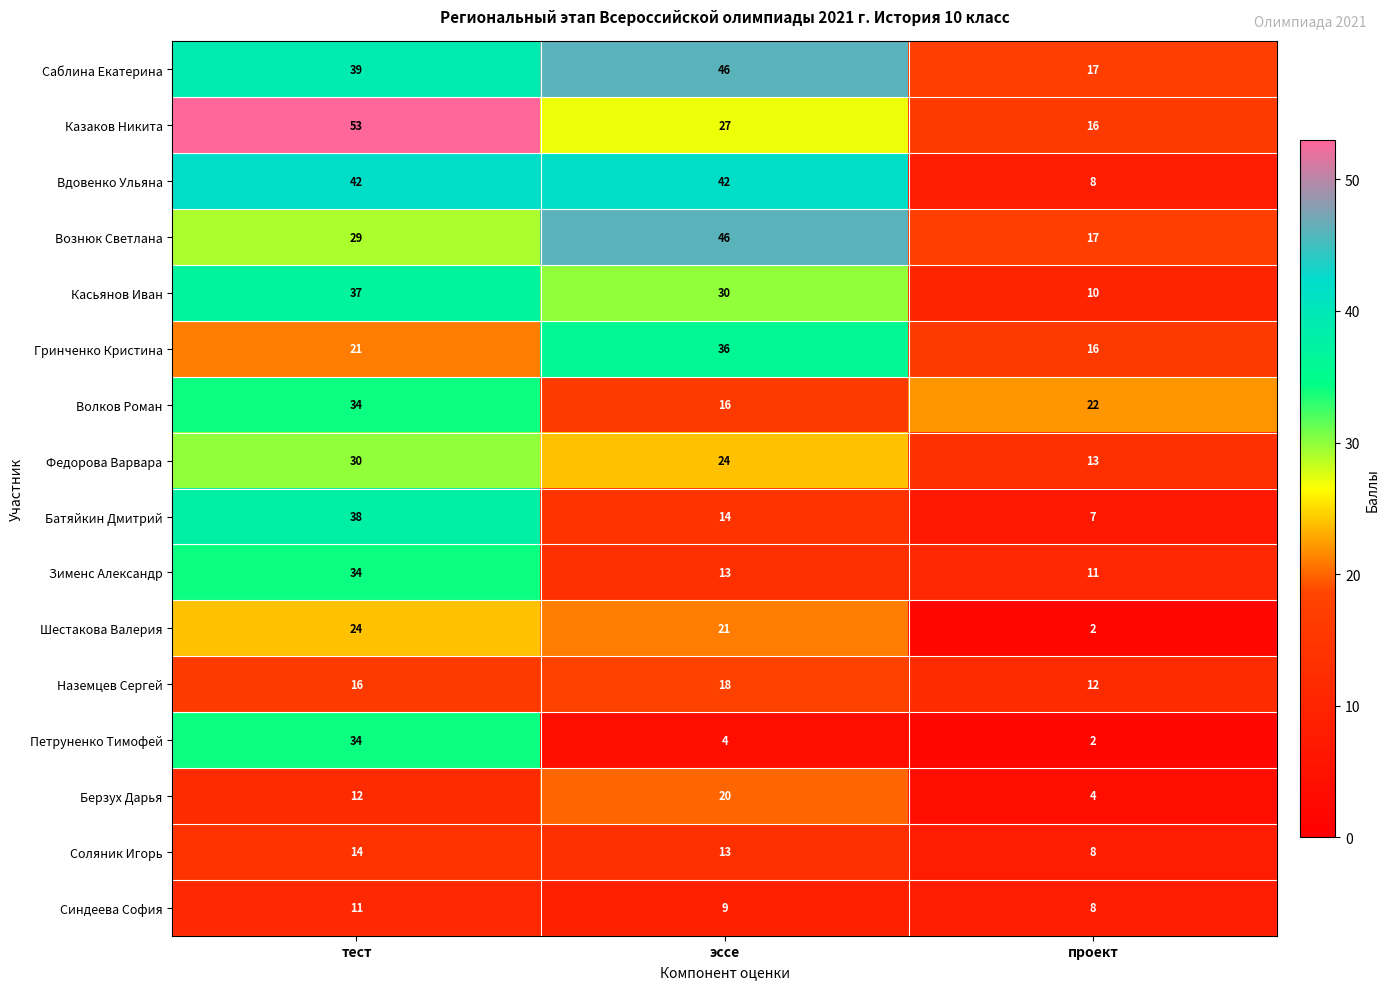

Count the number of categories in the chart.

3